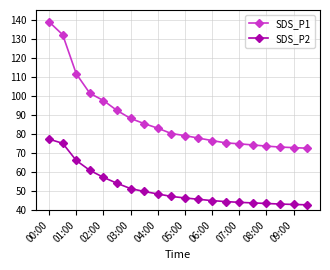

True or false: SDS_P2 and SDS_P1 cross at least once.

False